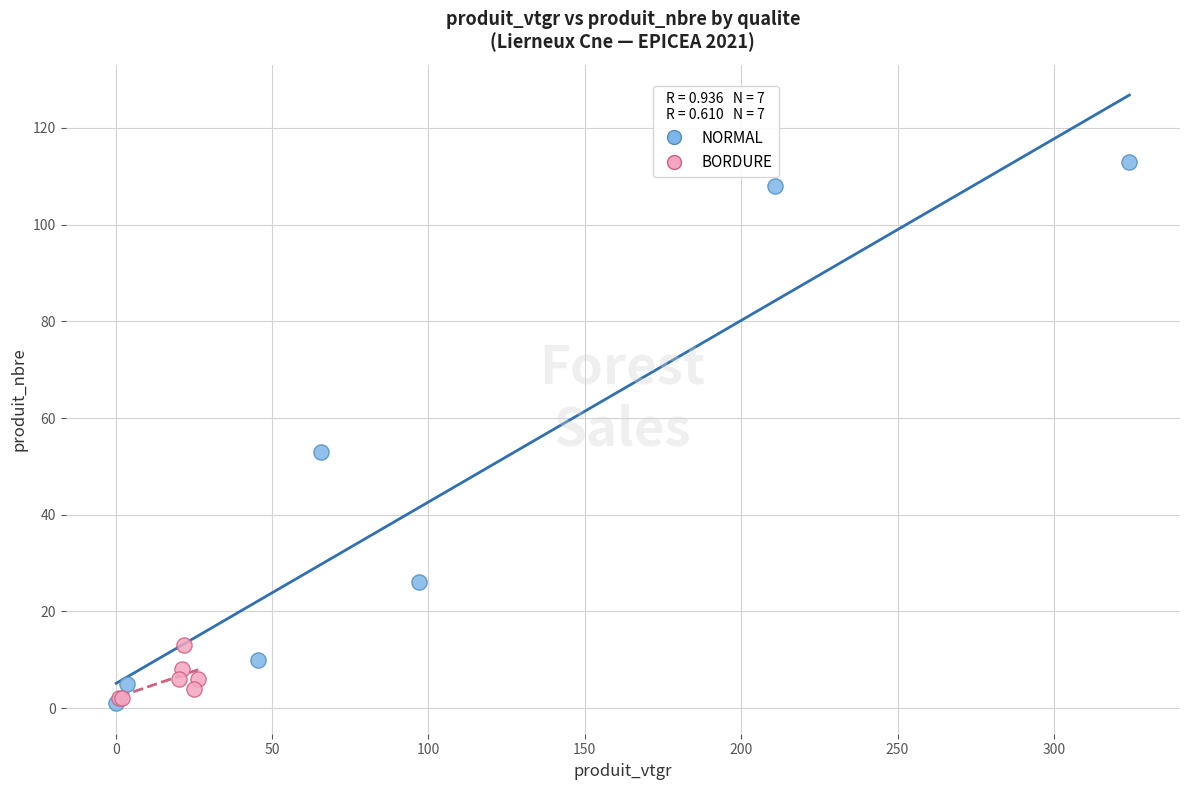

Which series reaches the maximum Y coordinate?

NORMAL